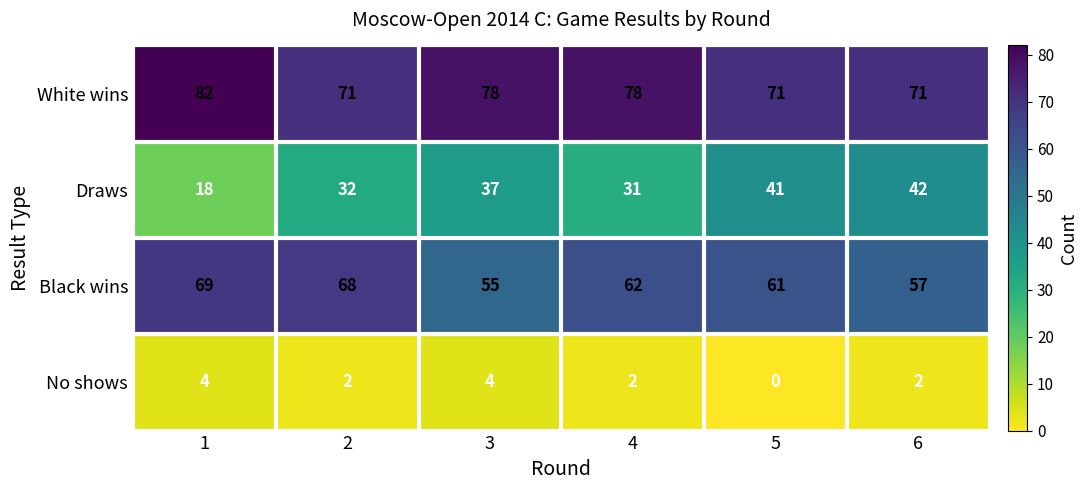

At which label is Draws closest to 30?

4